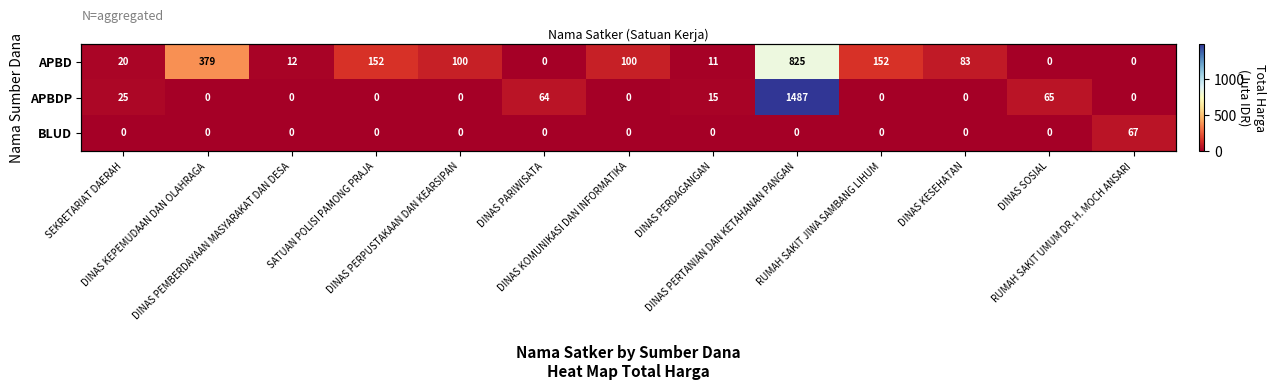

How many values in APBDP are above zero?

5